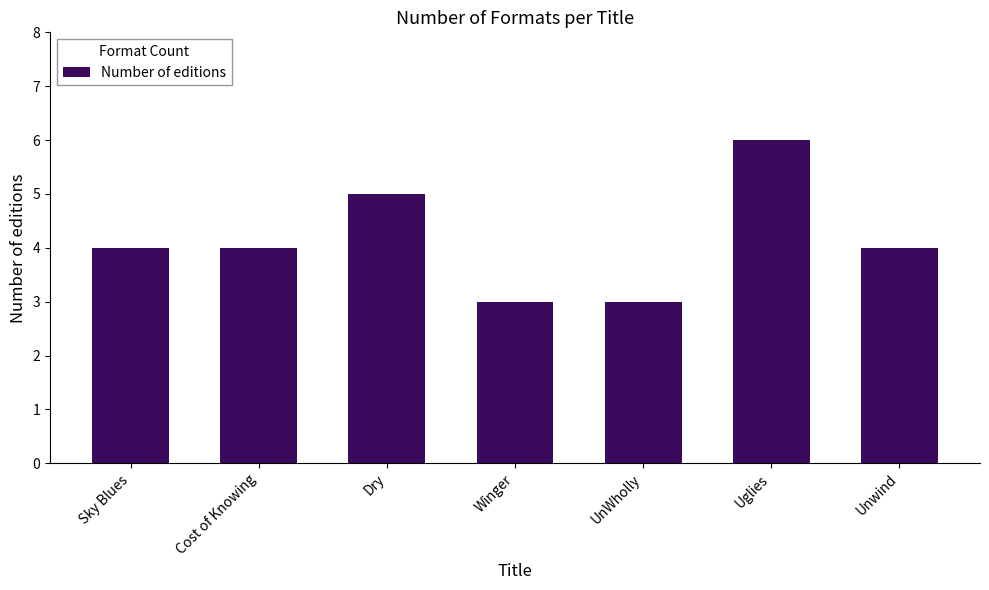

Reading left to right, transcribe all the data shown in this chart.

Sky Blues=4	Cost of Knowing=4	Dry=5	Winger=3	UnWholly=3	Uglies=6	Unwind=4